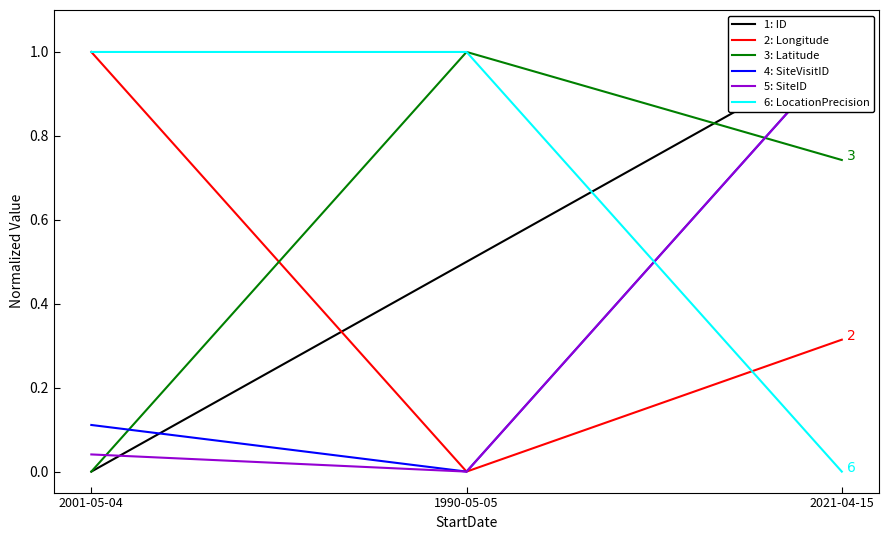

List the labels in order of 1: ID value, smallest first.

2001-05-04, 1990-05-05, 2021-04-15